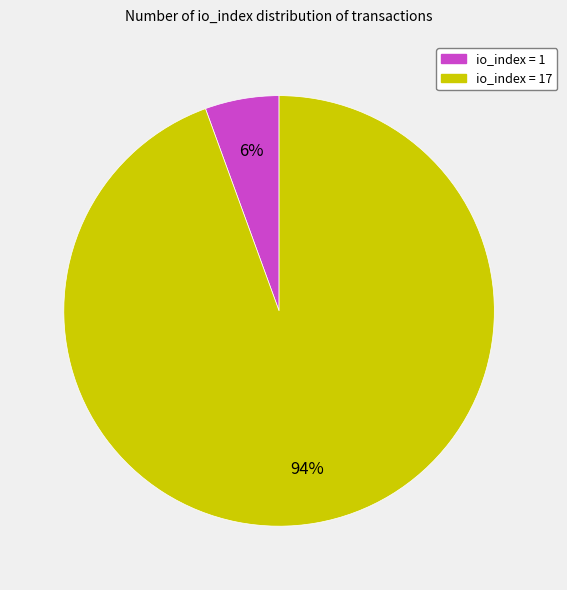

The io_index = 1 slice represents 15% of the pie. True or false?

False